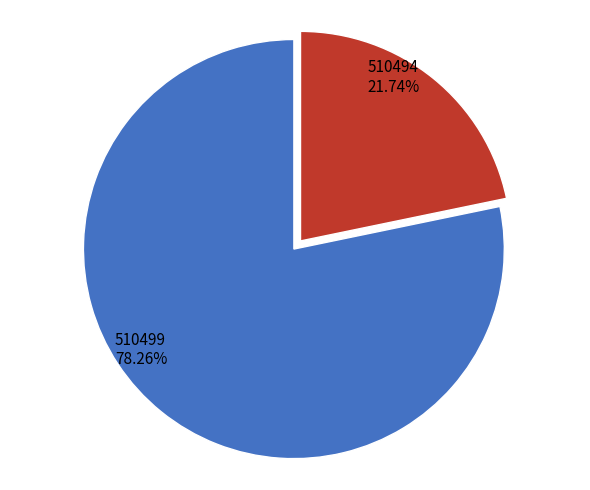

How many segments does this pie chart have?

2